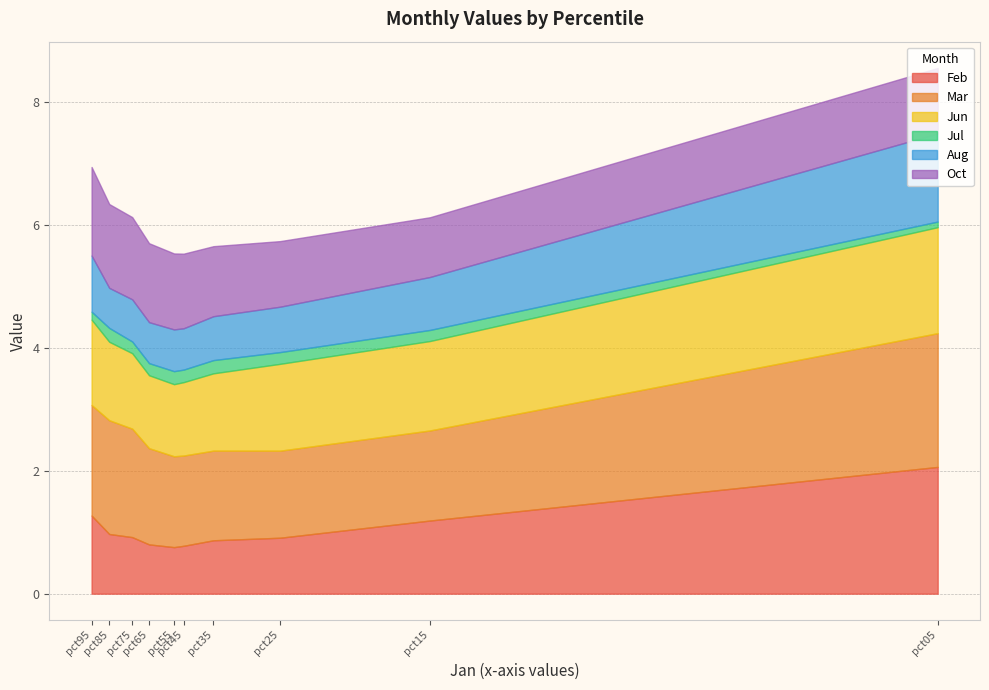

What is the maximum value shown in the chart?

2.2